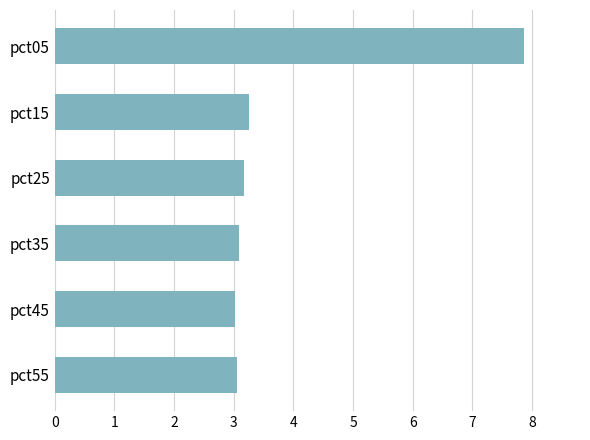

What is the value of the 5th bar from the top?

3.0